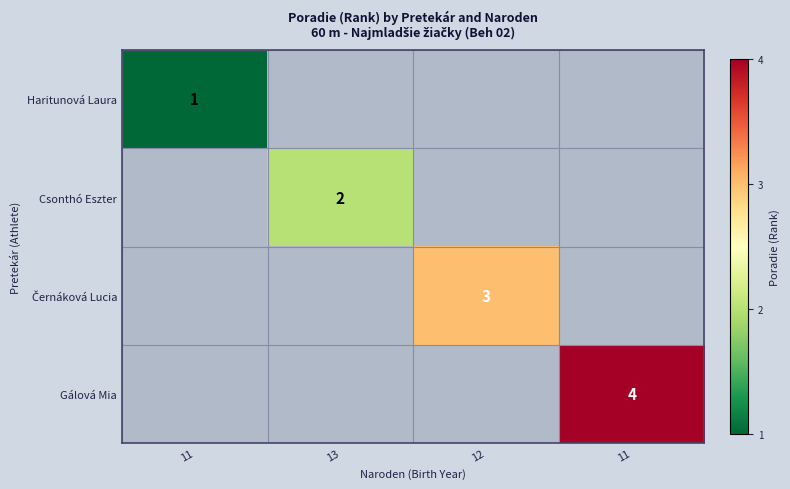

List the series in order of their peak value, highest first.

Gálová Mia, Černáková Lucia, Csonthó Eszter, Haritunová Laura